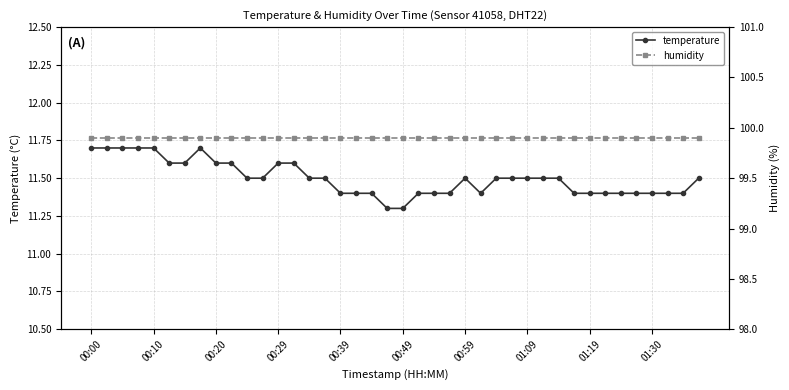

What is the sum of all temperature values?

459.9